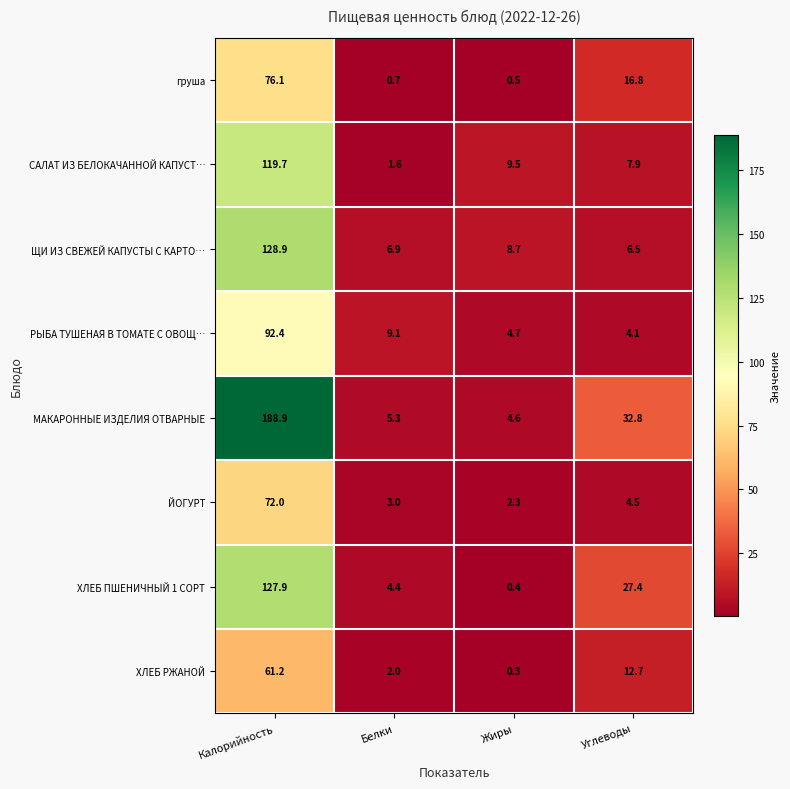

Which series changed the most between Жиры and Углеводы?

МАКАРОННЫЕ ИЗДЕЛИЯ ОТВАРНЫЕ